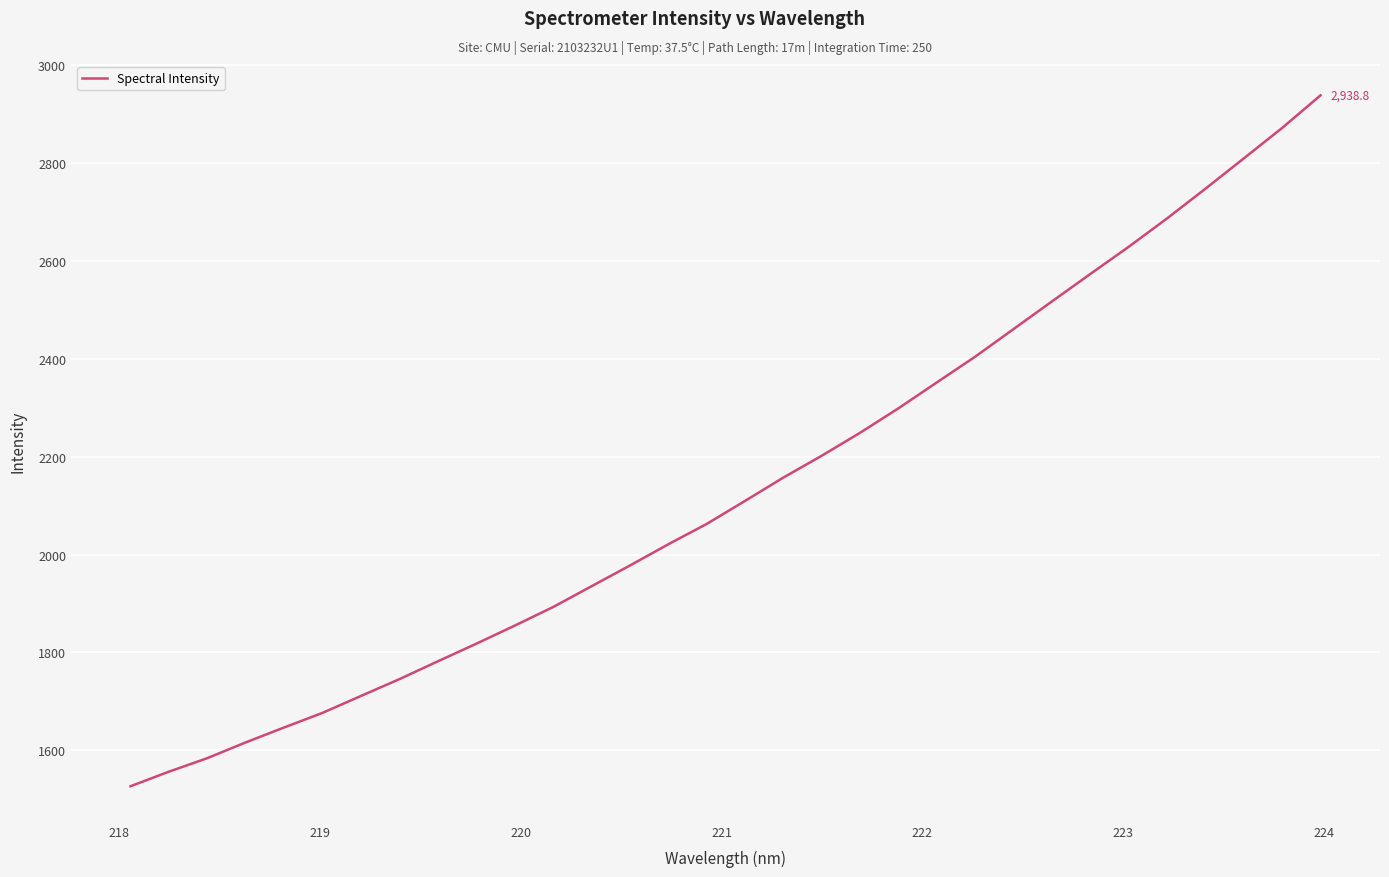

What is the difference between the maximum and minimum values?

1412.4